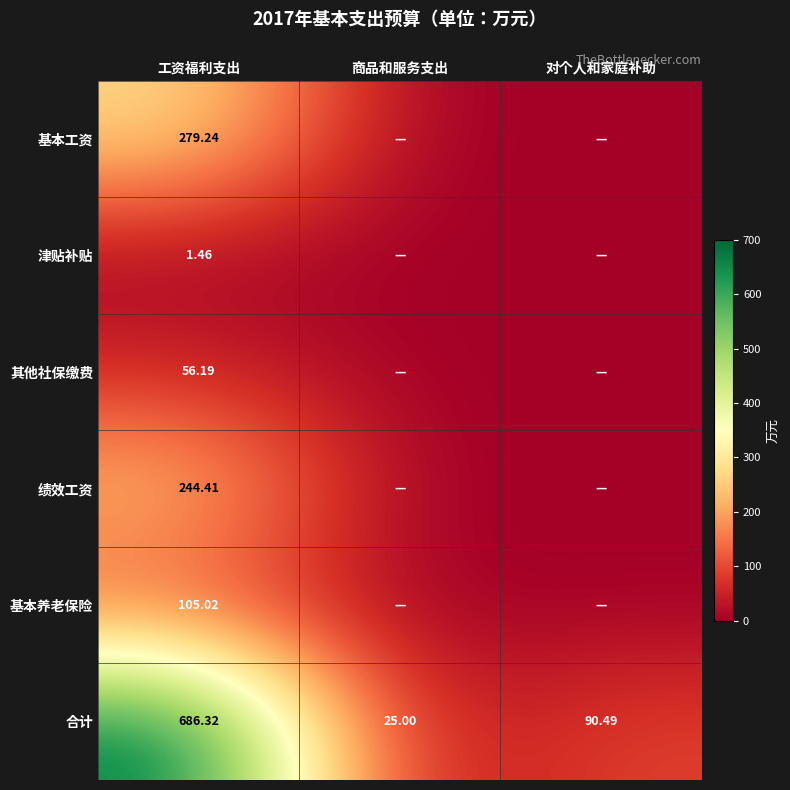

Rank the series at 工资福利支出 from highest to lowest value.

合计, 基本工资, 绩效工资, 基本养老保险, 其他社保缴费, 津贴补贴